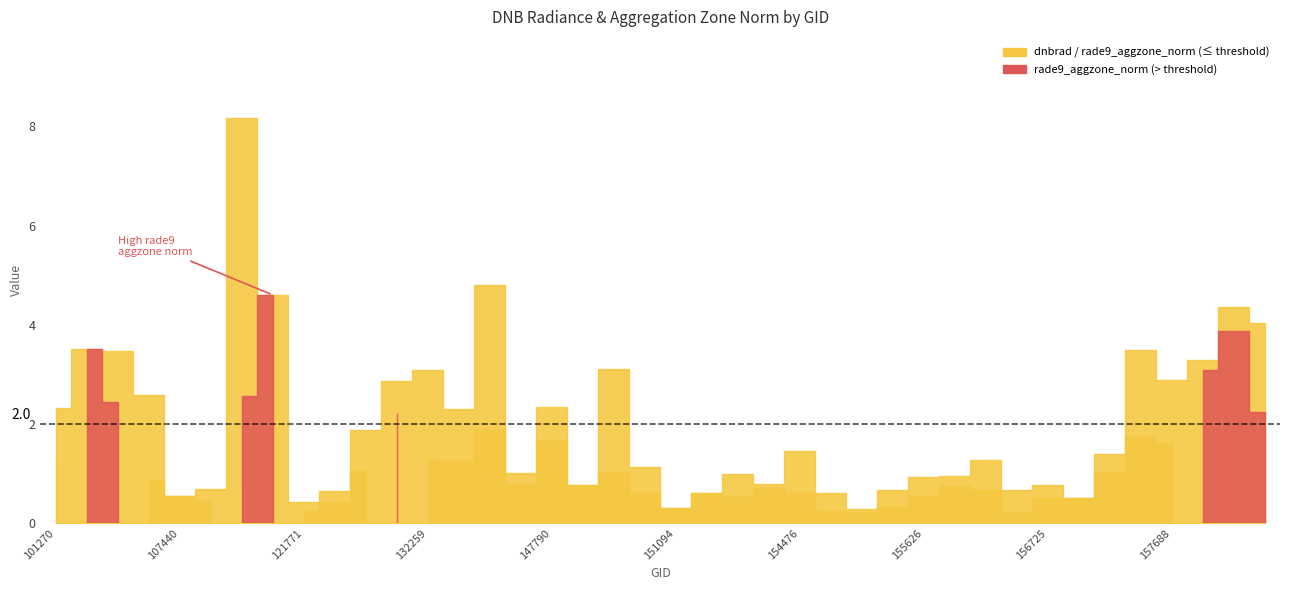

After their last crossing, which series has the higher values: rade9_aggzone_norm or dnbrad?

dnbrad